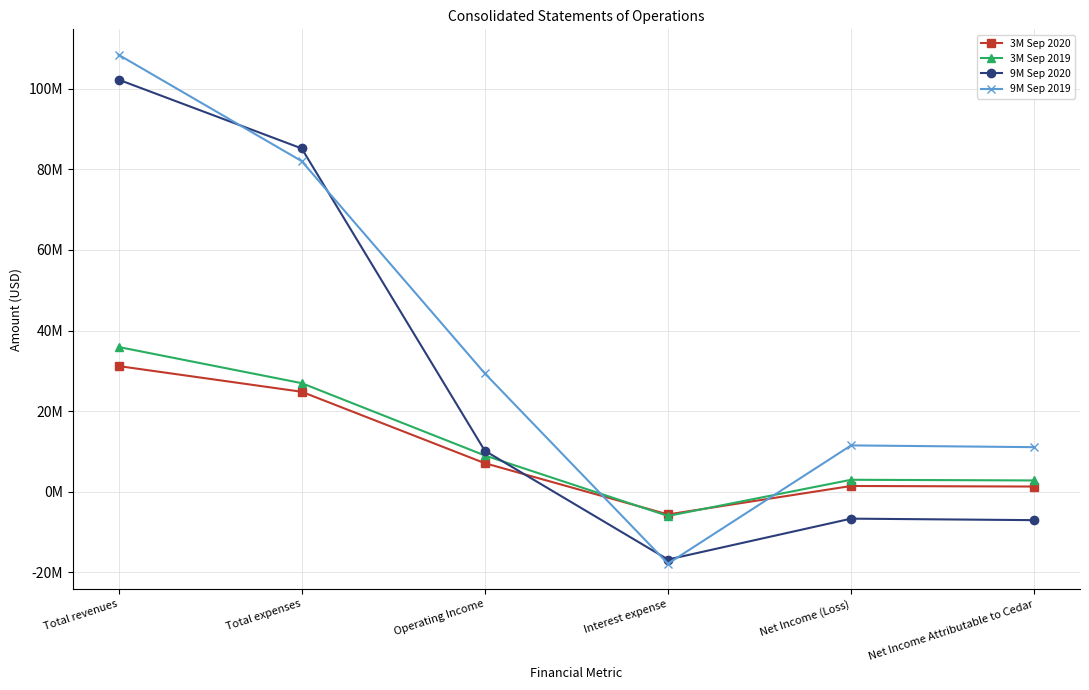

What is the difference between the 9M Sep 2020 values at Net Income (Loss) and Interest expense?

10150000